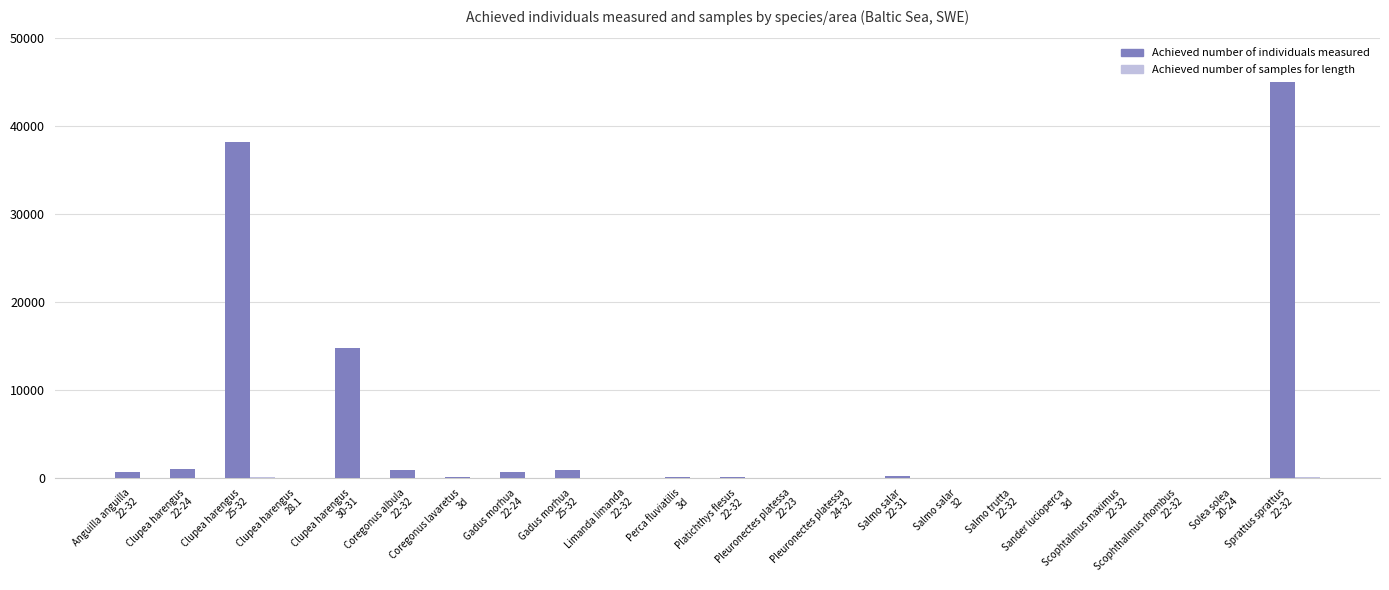

How many groups of bars are there?

22